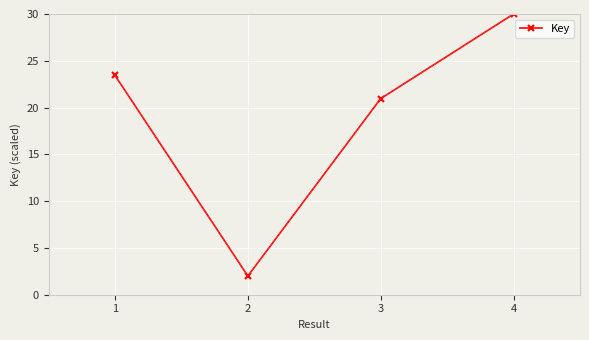

How many data points are less than 23?

2